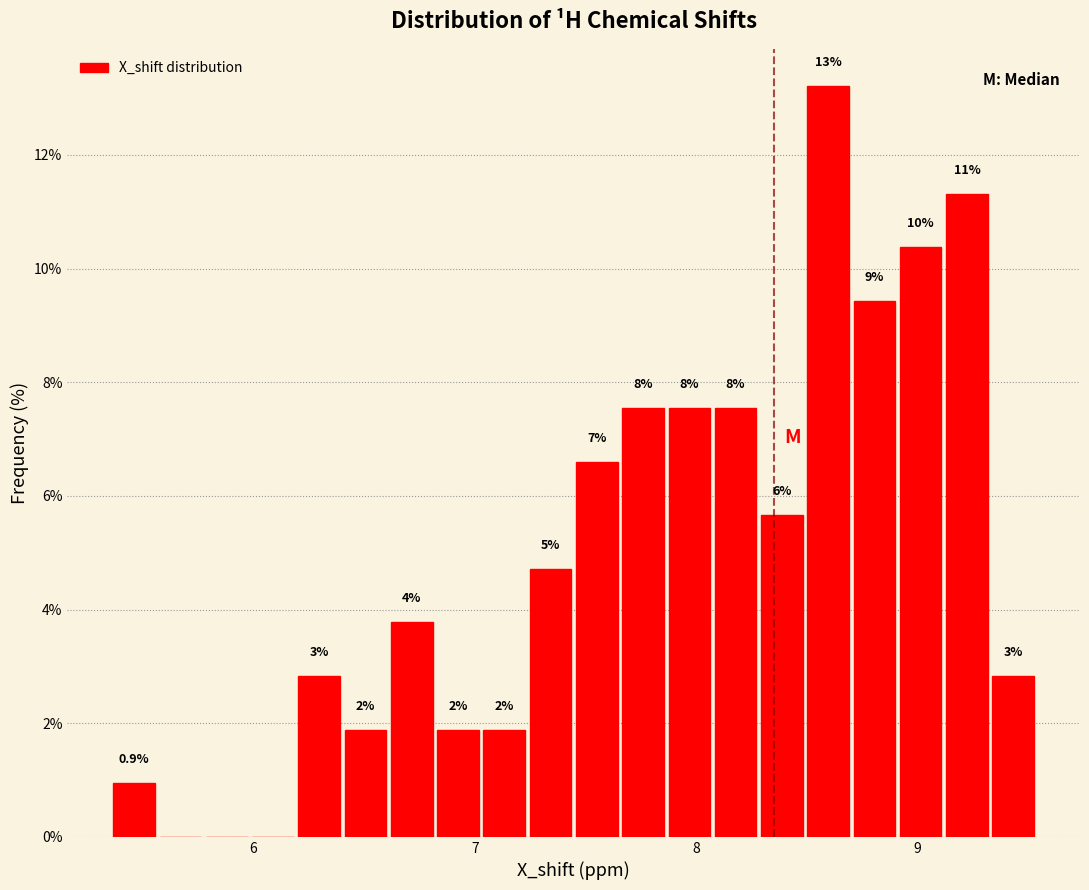

Around what value on the x-axis is the tallest bar? Give the approximate position of its centre, as read against the axis.

8.6